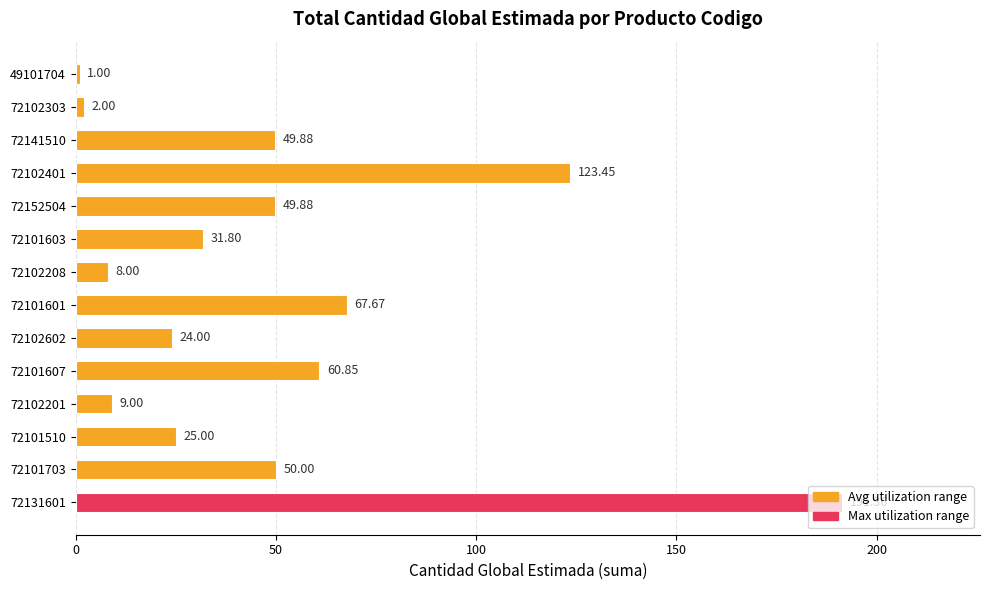

Are the bars grouped side by side (vs. stacked)?

No